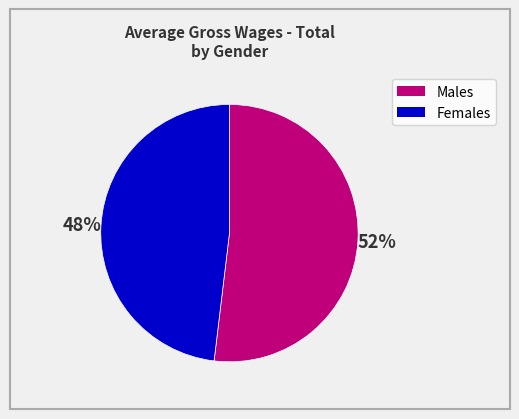

To the nearest percent, what is the difference between the largest and smallest slice percentages?

4%